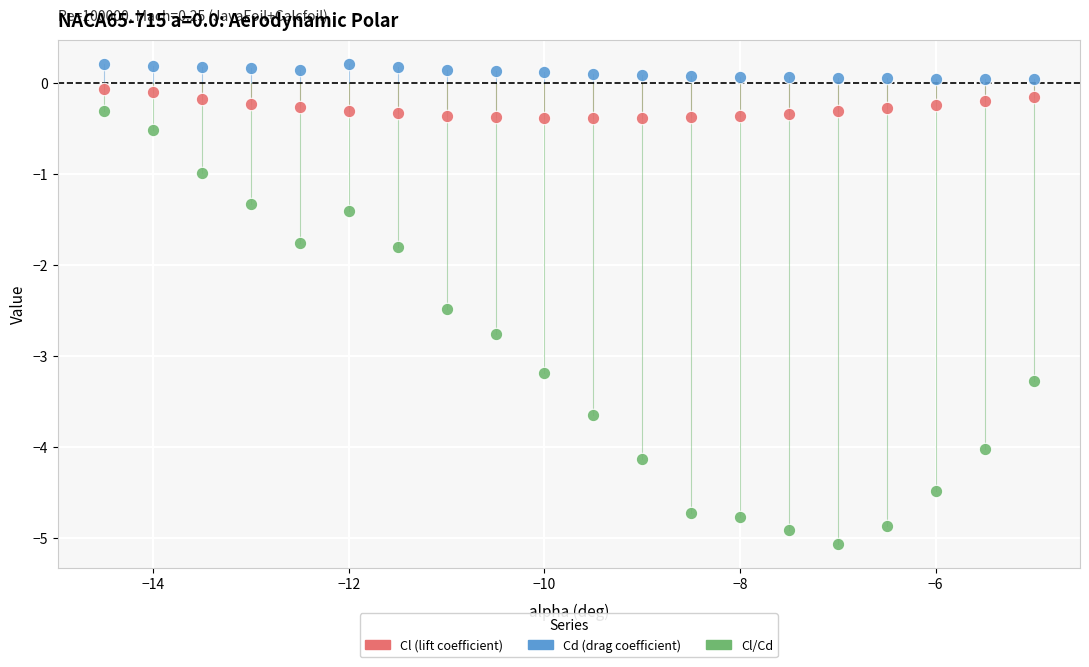

Which series reaches the minimum Y coordinate?

Cl/Cd